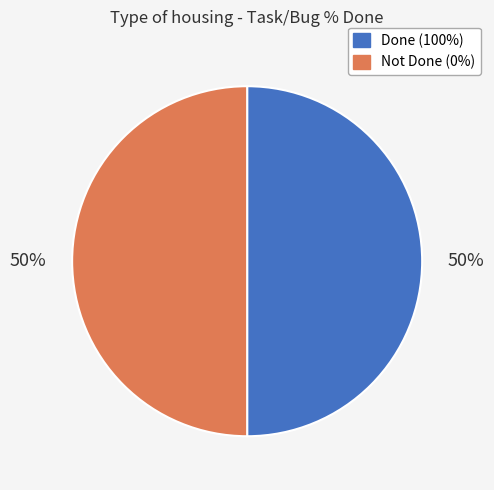

To the nearest percent, what is the average slice percentage?

50%